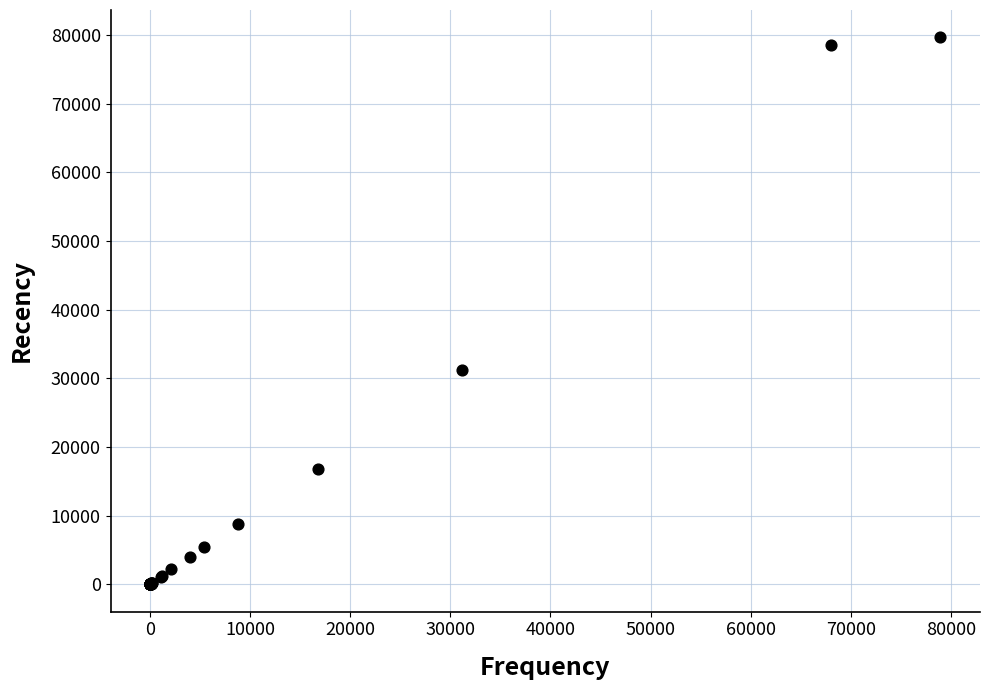

What Y value in the scatter plot is closest to 39829?

31179